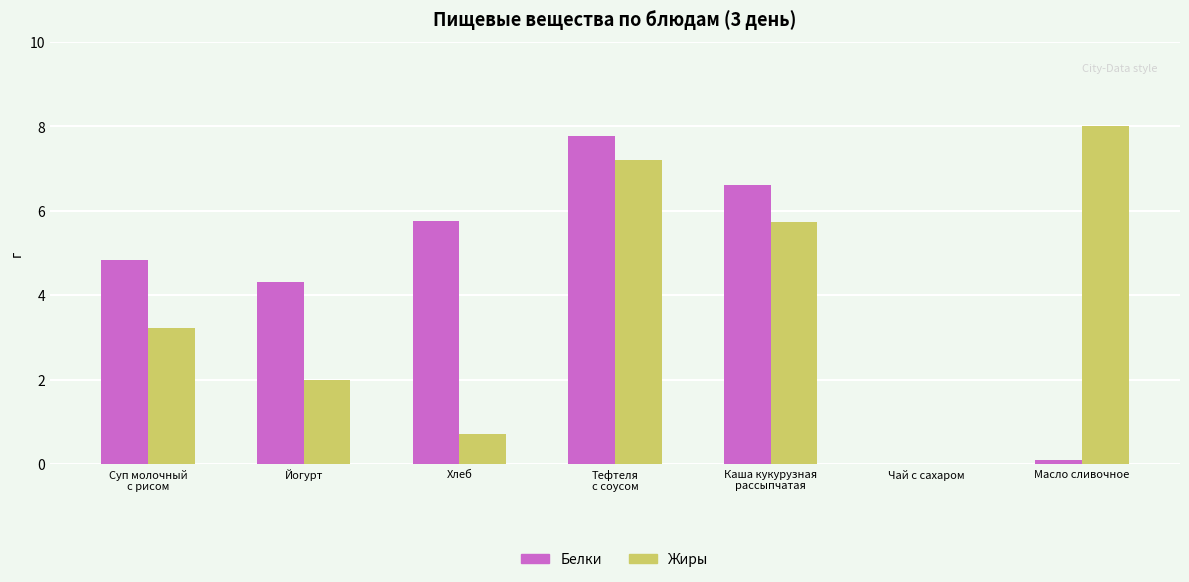

At which label does Жиры first exceed 3?

Суп молочный
с рисом